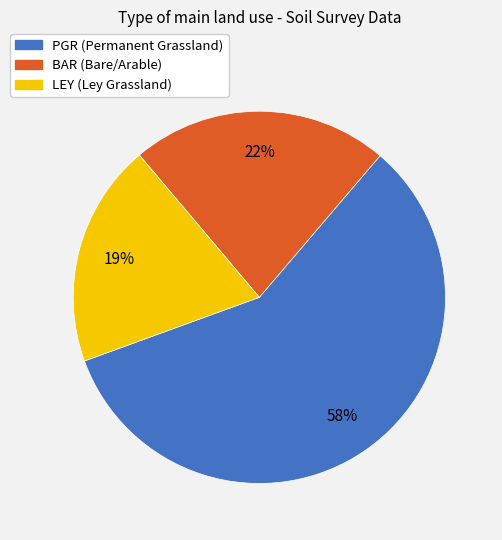

To the nearest percent, what portion does BAR represent?

22%